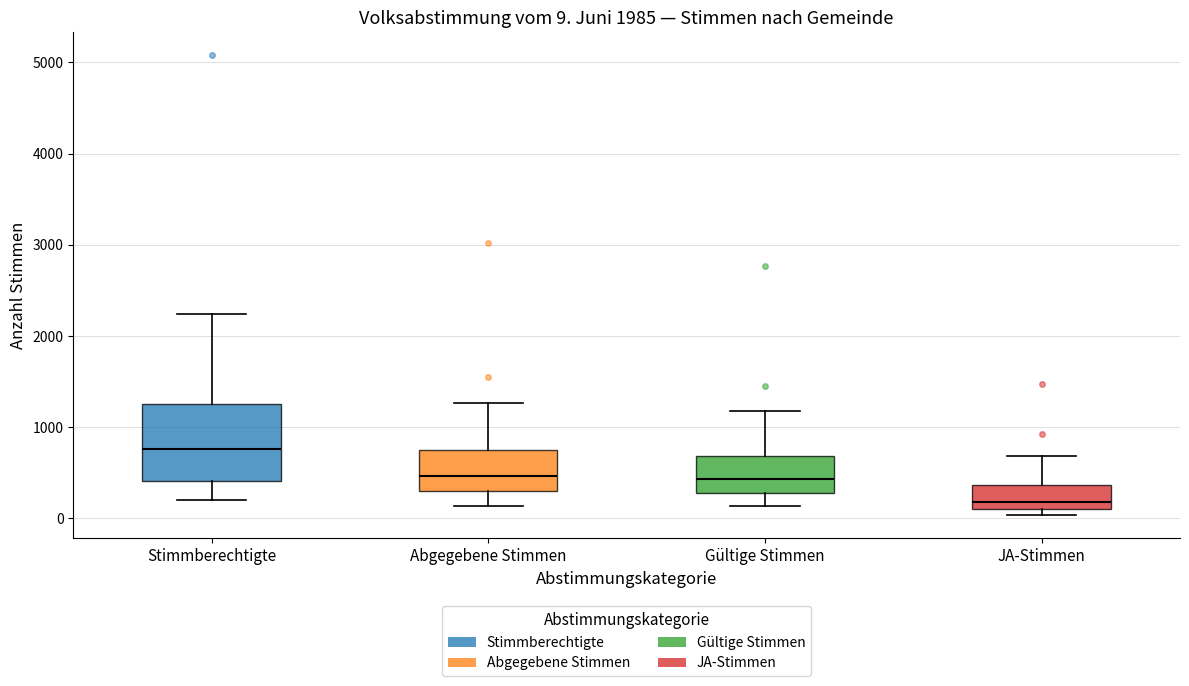

Comparing the boxes themselves (not the whiskers), which one is the tallest?

Stimmberechtigte